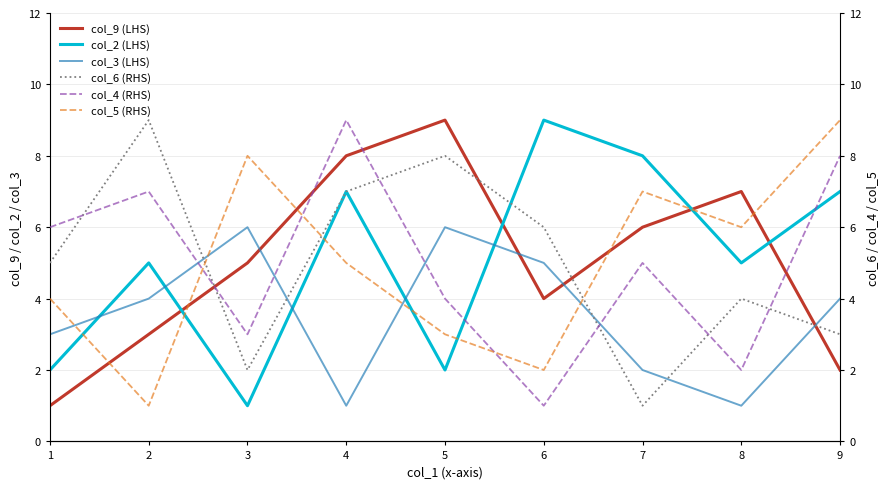

Where does the col_2 (LHS) series first go above 5?

4